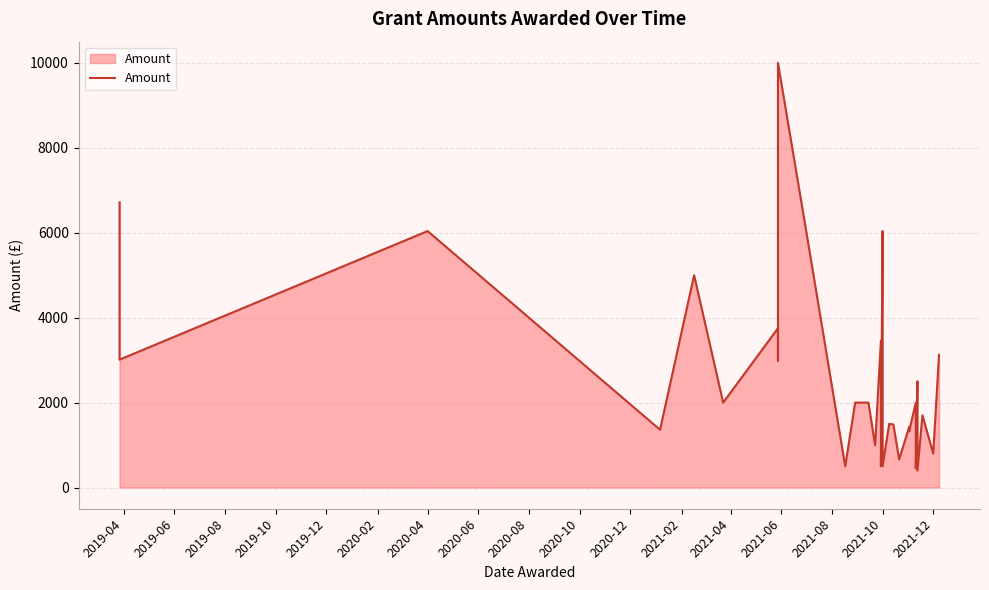

Count the number of values greater than 2000.

14